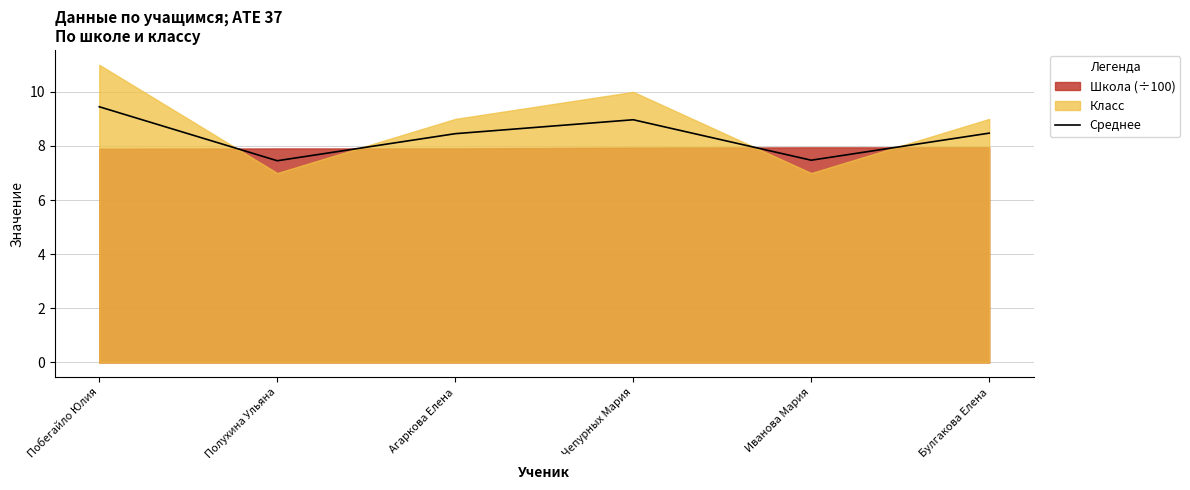

What is the average value?

8.4